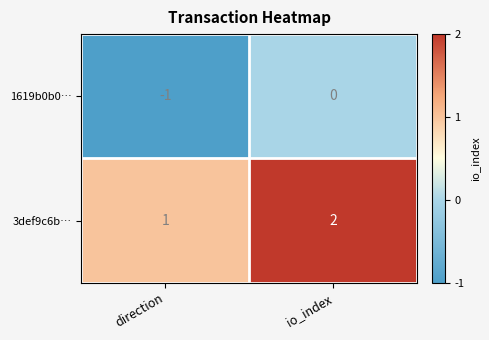

At direction, list the series in order from largest to smallest.

3def9c6b…, 1619b0b0…